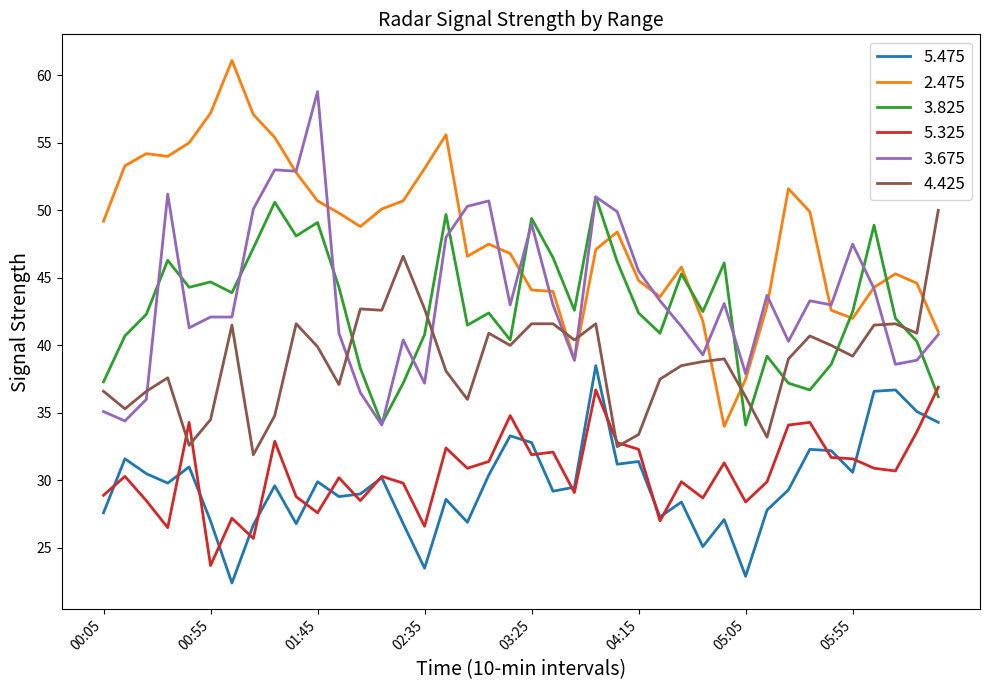

Which series has the largest total across all categories?

2.475